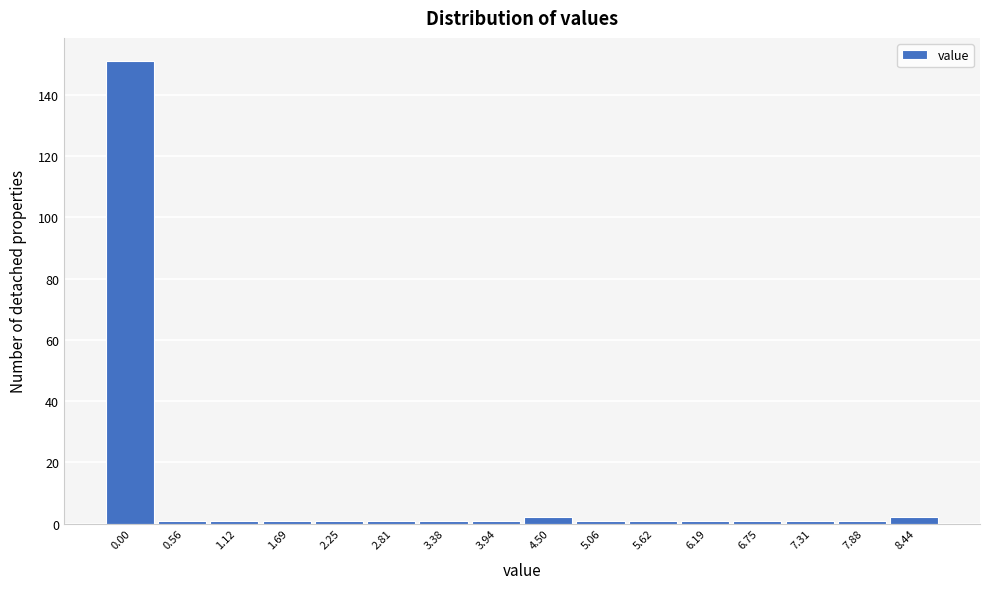

Reading left to right, transcribe all the data shown in this chart.

151	1	1	1	1	1	1	1	2	1	1	1	1	1	1	2